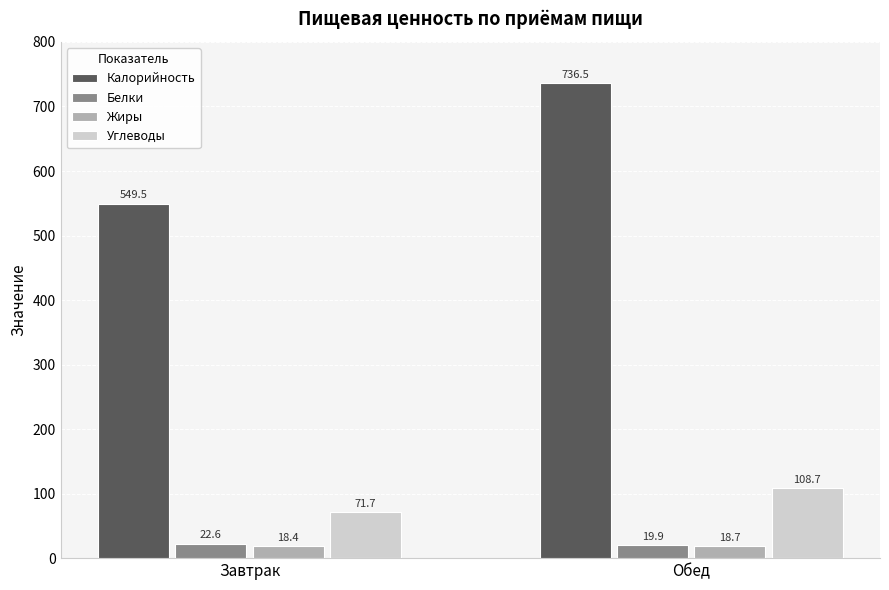

What is the difference between the Калорийность values at Обед and Завтрак?

187.0